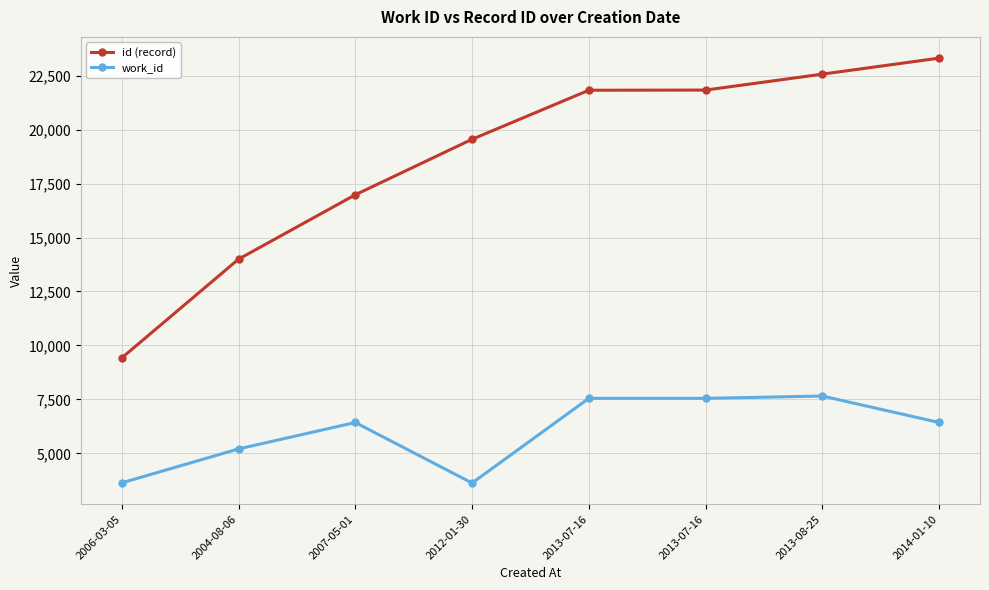

What is the greatest value displayed?

23315